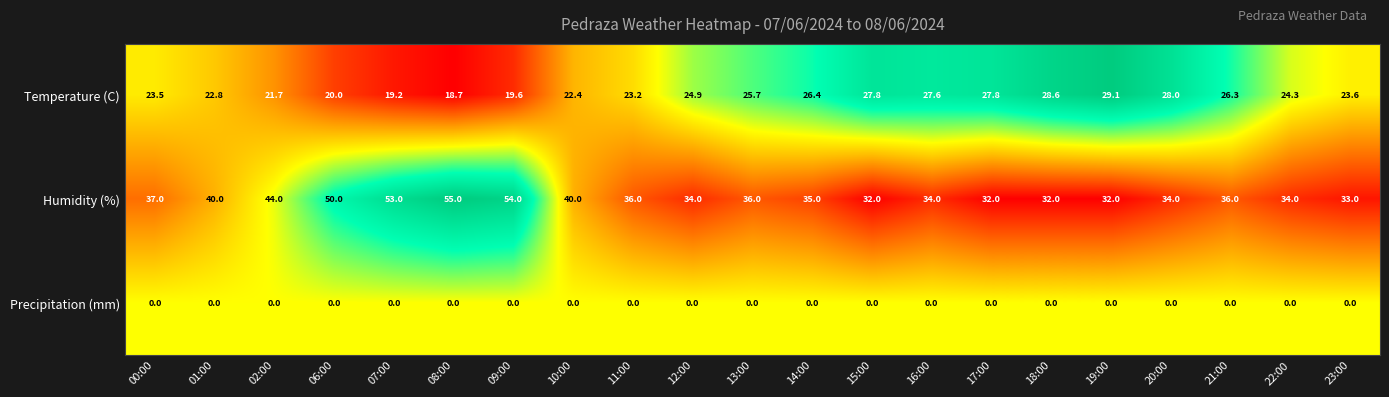

What is the spread (max minus min) of values at 07:00?

53.0